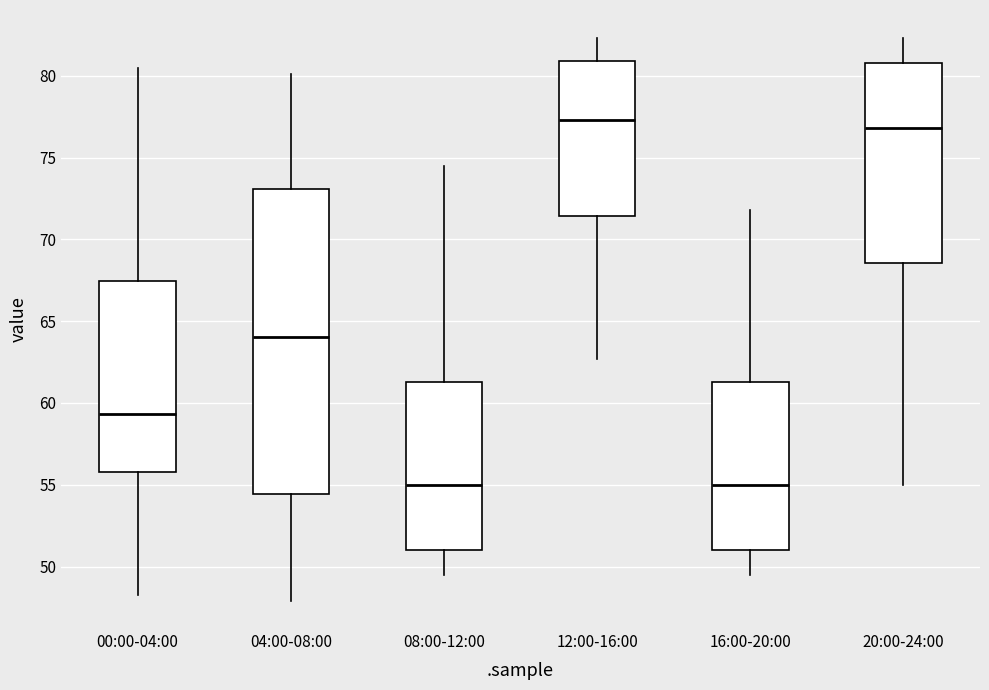

Which box is the tallest, from its lower edge to its upper edge?

04:00-08:00